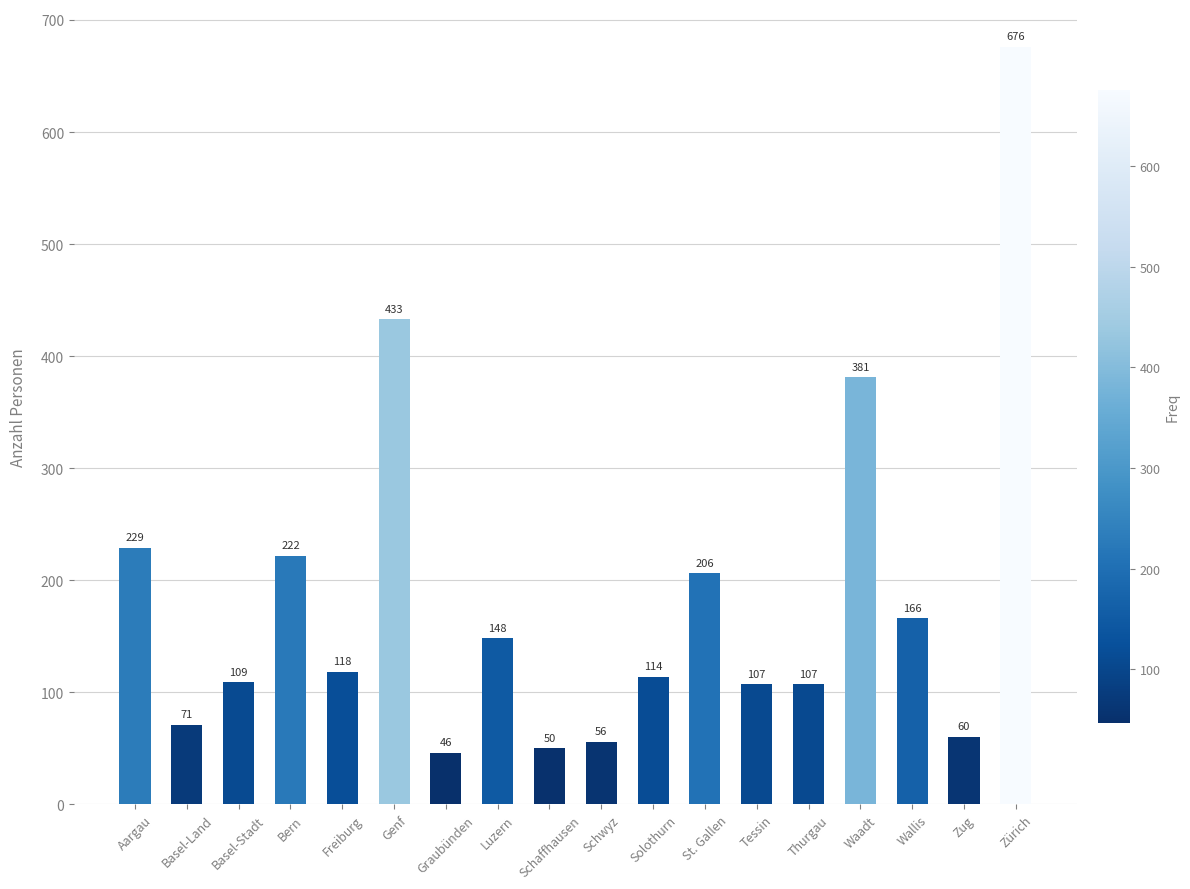

The chart shows a value of 143 at St. Gallen. True or false?

False